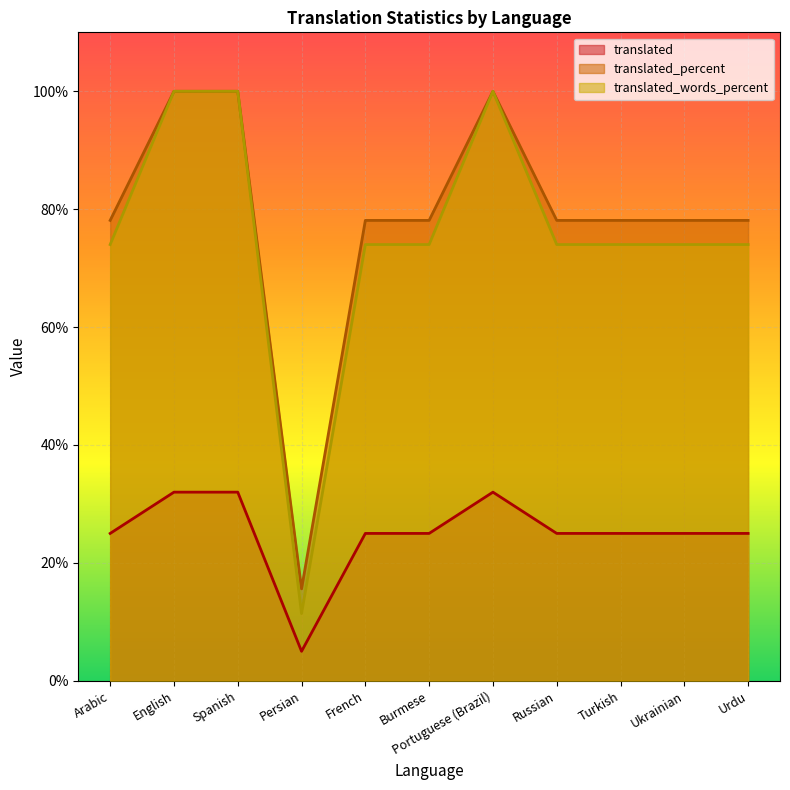

Which category has the lowest value in the translated_words_percent series?

Persian